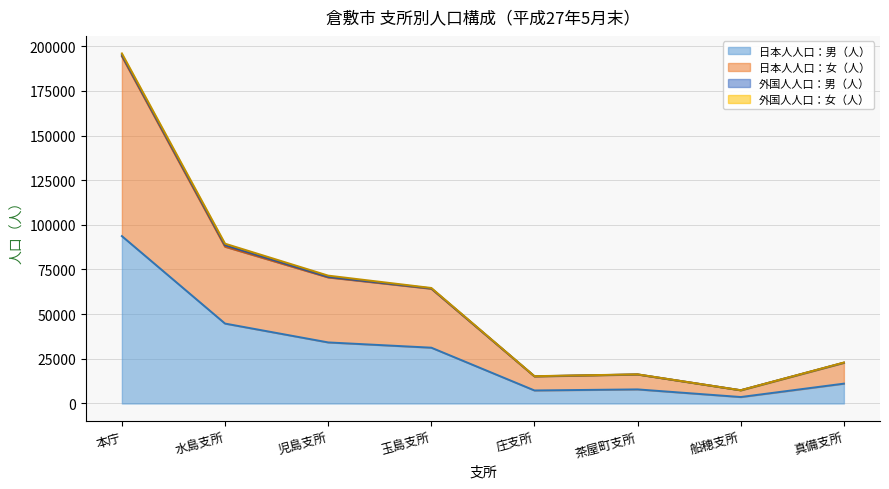

At how many categories does at least one series exceed 168803?

1